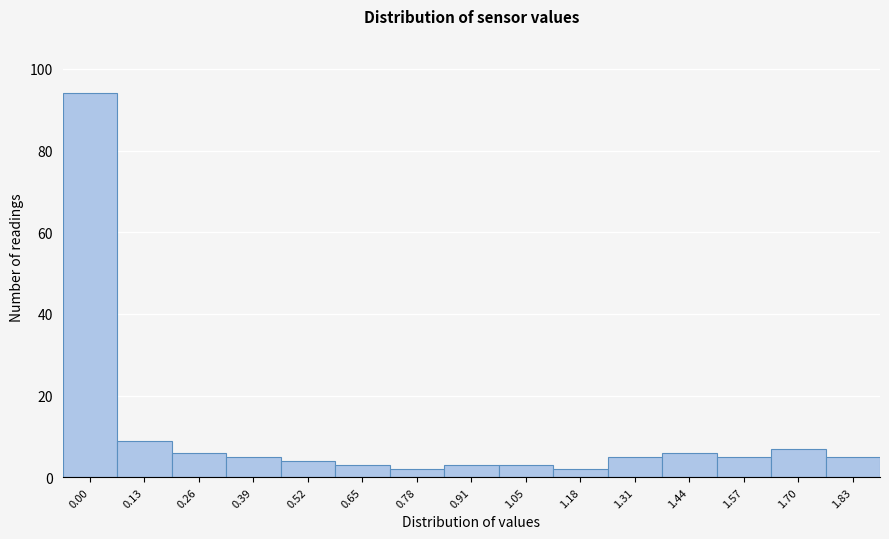

Reading right to left, extract all data points from this chart.

1.83=5	1.70=7	1.57=5	1.44=6	1.31=5	1.18=2	1.05=3	0.91=3	0.78=2	0.65=3	0.52=4	0.39=5	0.26=6	0.13=9	0.00=94